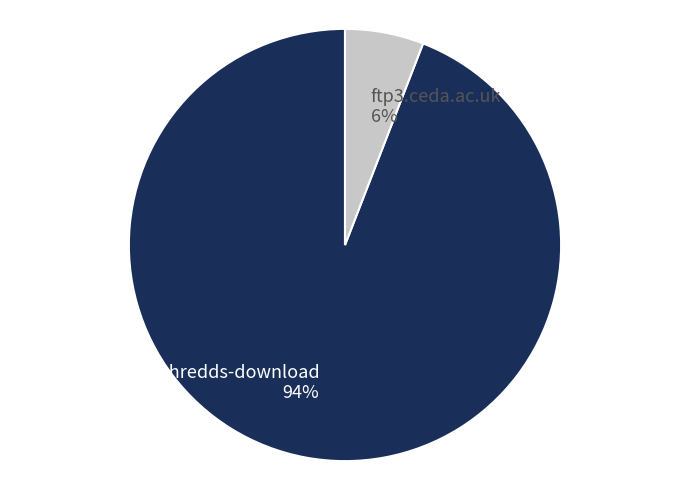

Does ftp3.ceda.ac.uk represent more than half of the total?

No